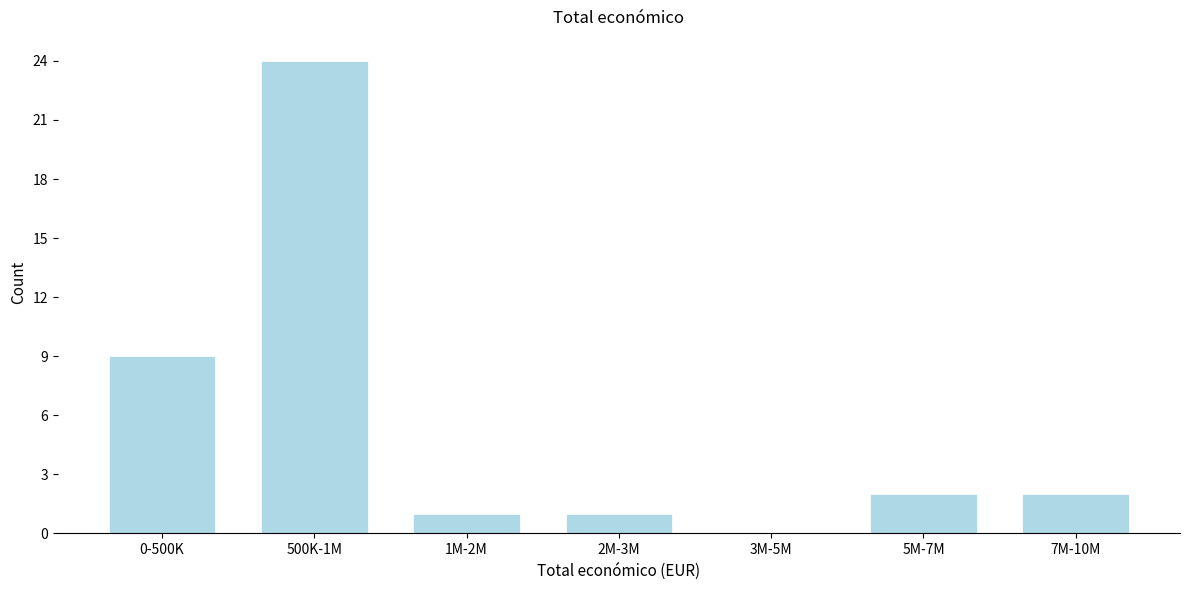

Reading left to right, transcribe all the data shown in this chart.

0-500K=9	500K-1M=24	1M-2M=1	2M-3M=1	3M-5M=0	5M-7M=2	7M-10M=2